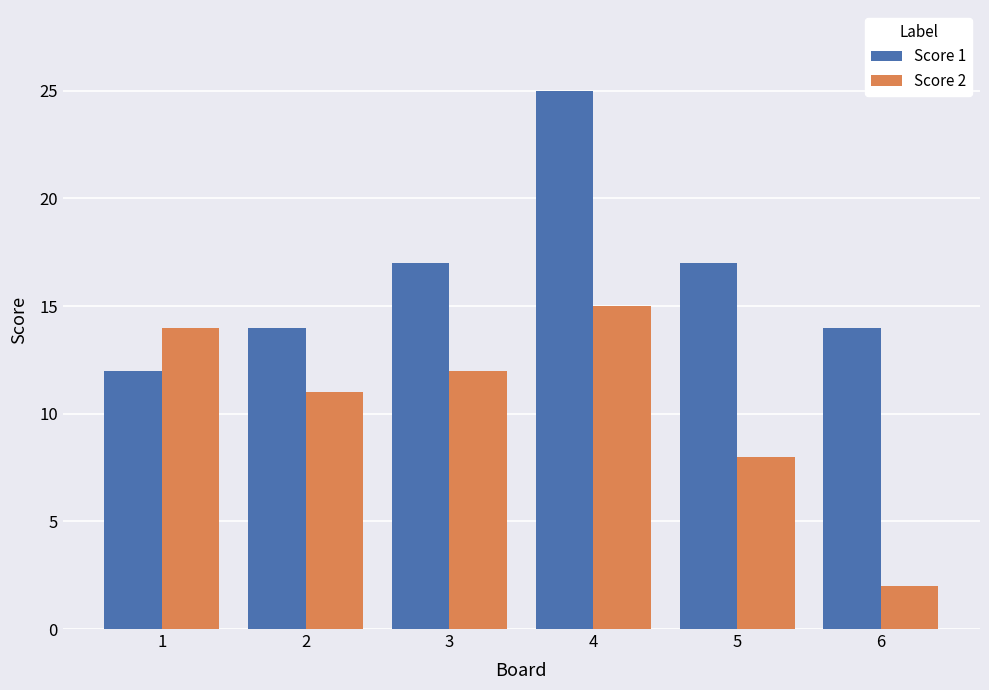

Rank the series by their average value, from lowest to highest.

Score 2, Score 1